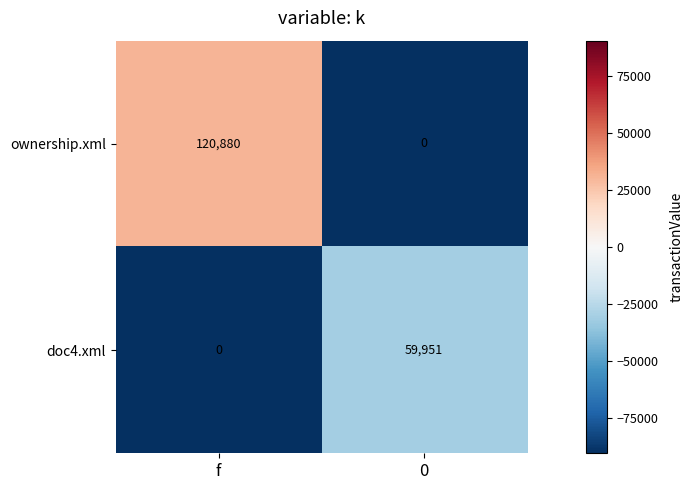

What is the difference between the ownership.xml values at f and 0?

120880